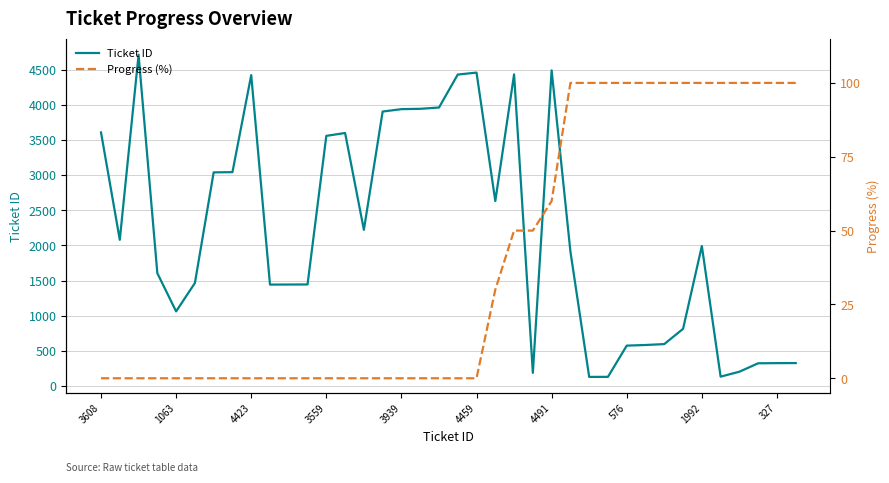

The value of Progress (%) at 37 is 100. True or false?

True